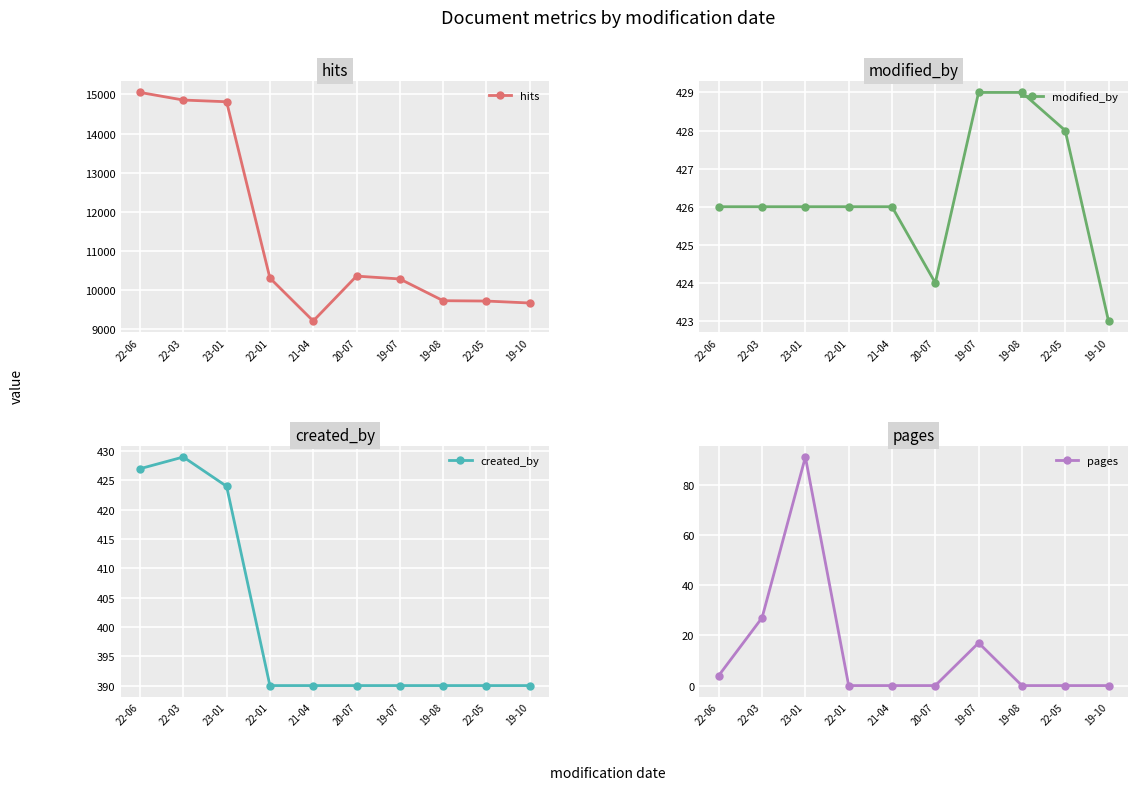

What is the difference between the maximum and minimum values in the pages series?

91